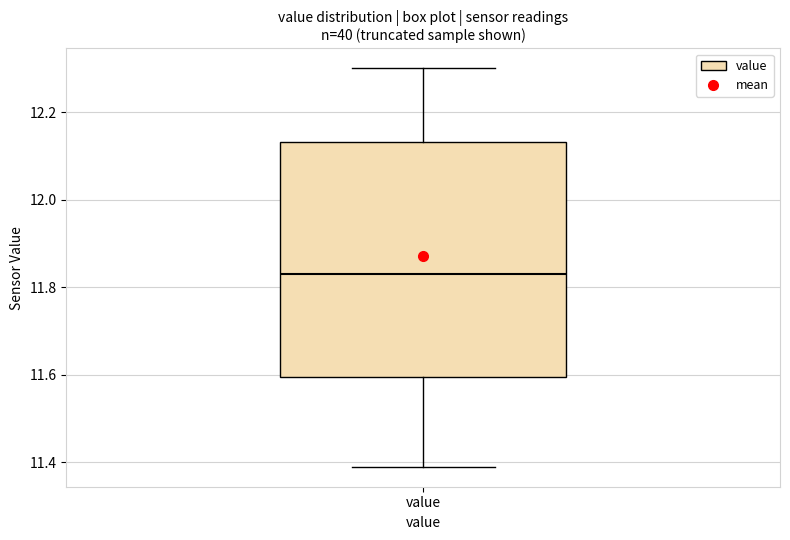

Transcribe this box plot: give where the median line is, the range the box spans, and where the two whiskers end, as read against the y-axis. The values are not printed on the chart, so give them approximately, as read against the axis.

median 11.84, box 11.60 to 12.14, whiskers 11.40 to 12.30